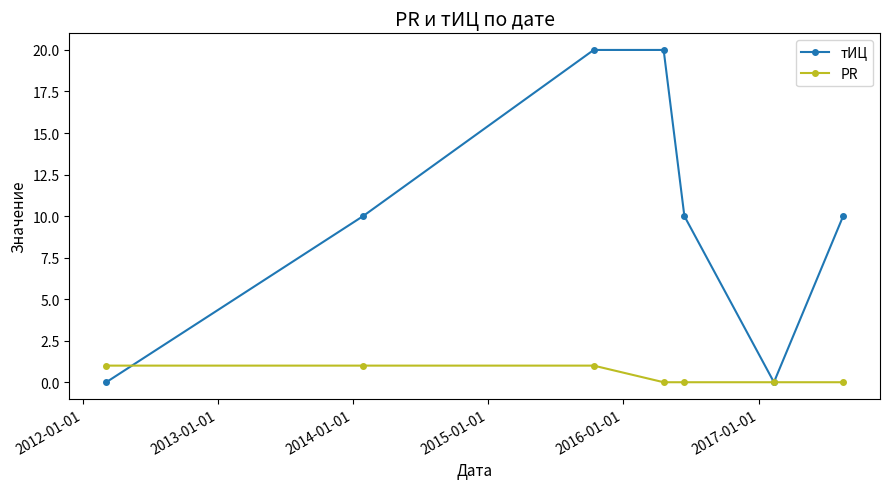

How many data points does each series have?

7